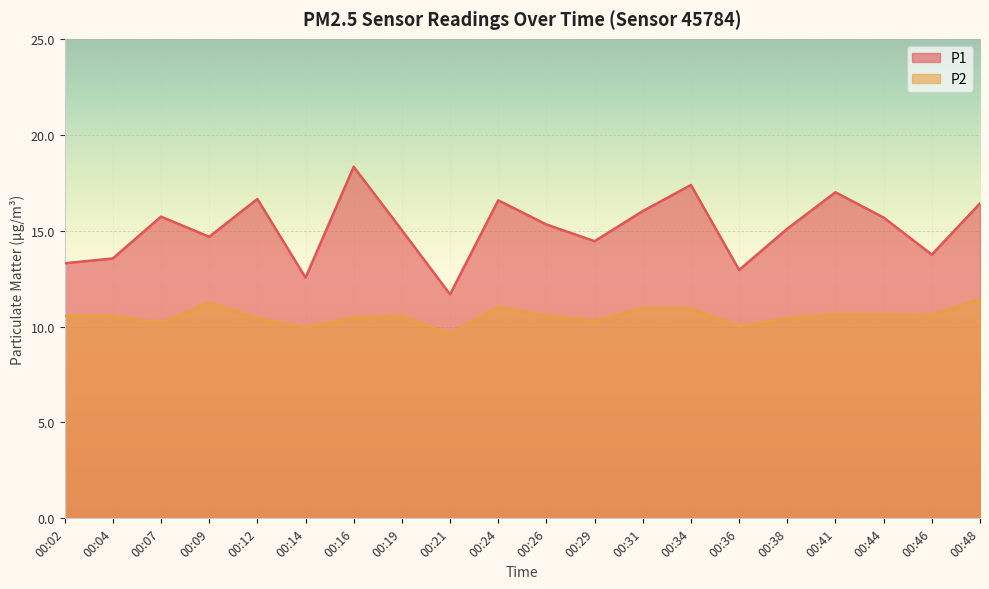

Which series has the widest spread of values?

P1